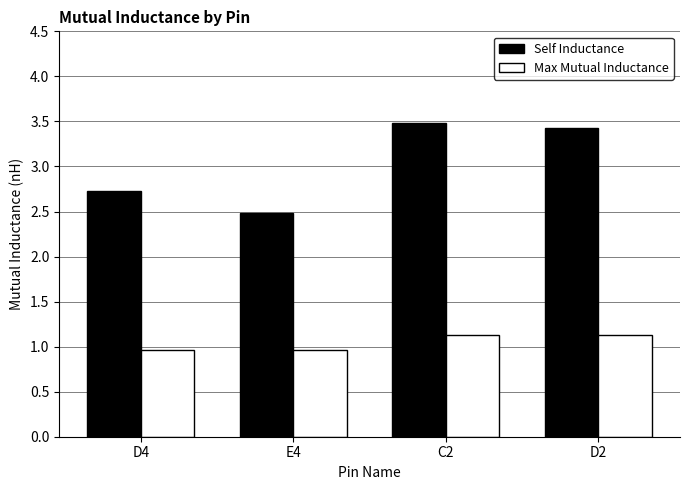

Rank the series at E4 from highest to lowest value.

Self Inductance, Max Mutual Inductance